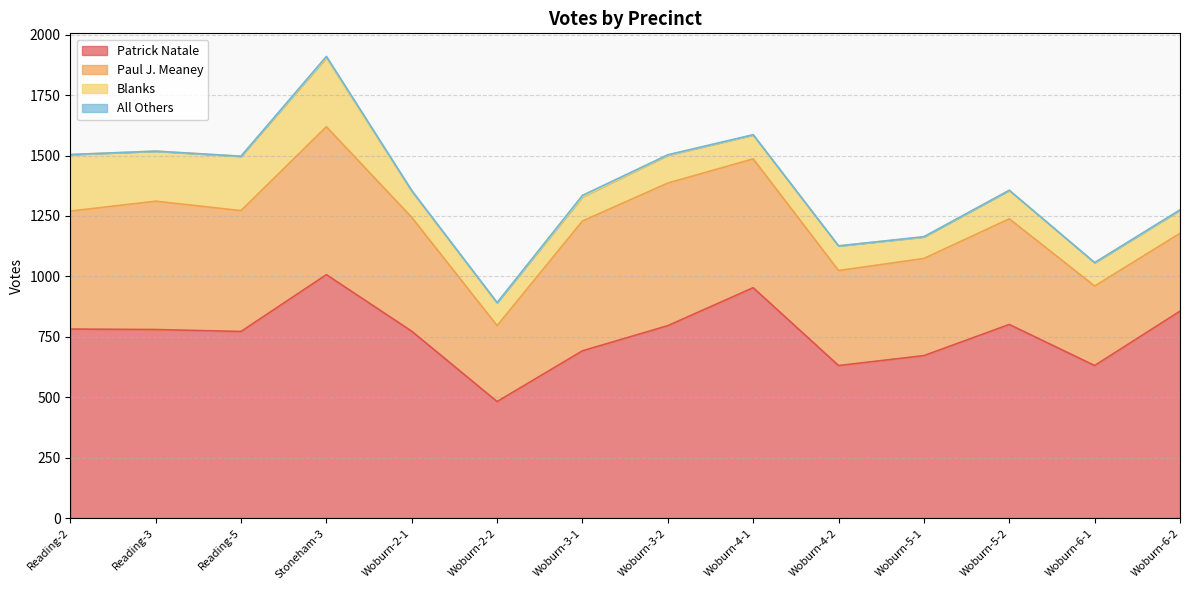

What is the spread (max minus min) of values at Woburn-2-1?

770